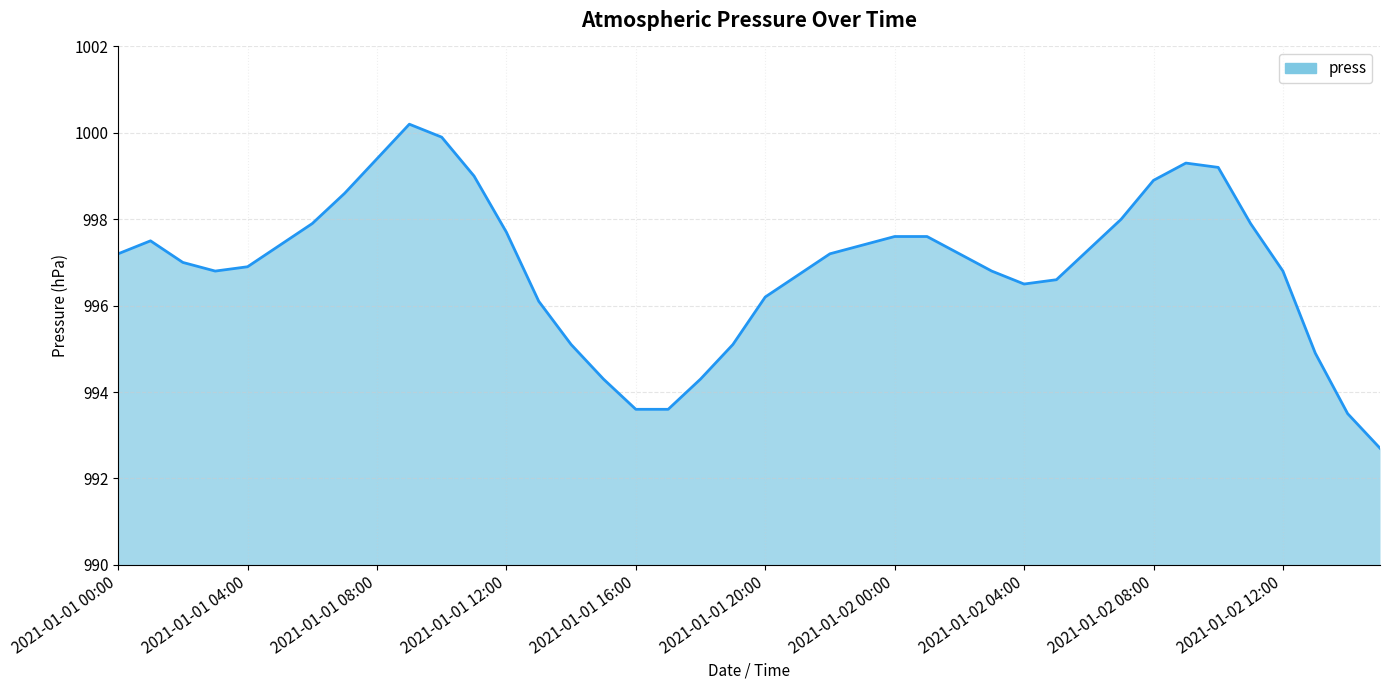

What is the difference between the maximum and minimum values?

7.5